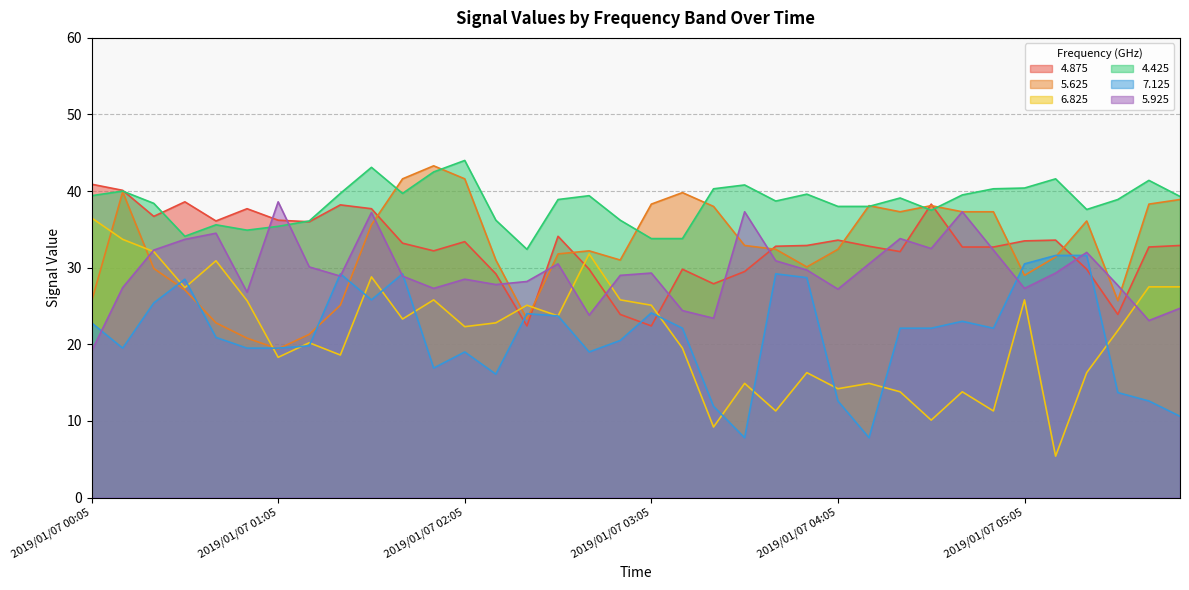

Which category has the lowest value in the 6.825 series?

2019/01/07 05:15